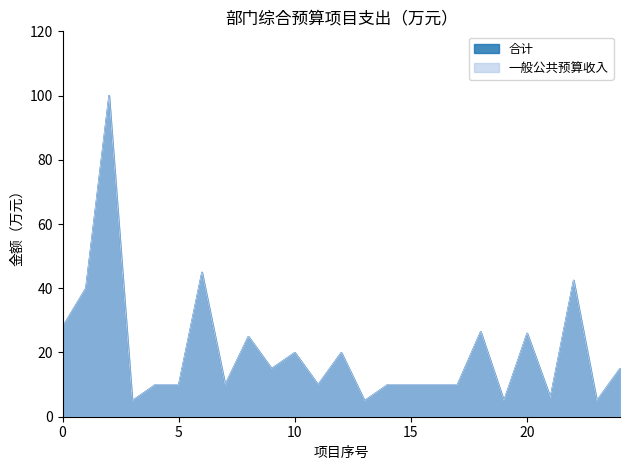

Which series has the largest range (max minus min)?

合计